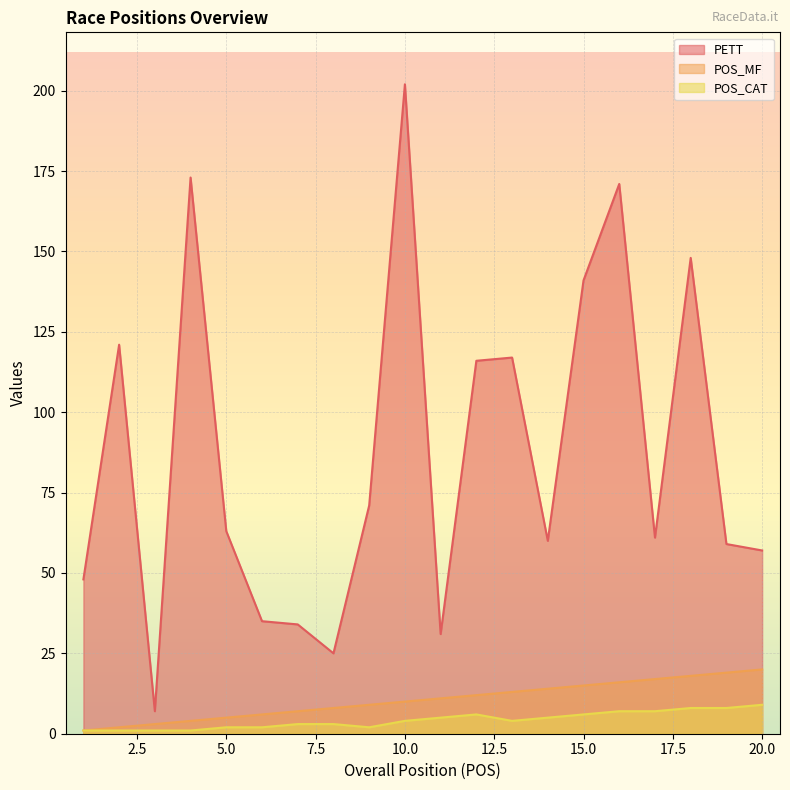

Does the chart display data point markers on the line(s)?

No